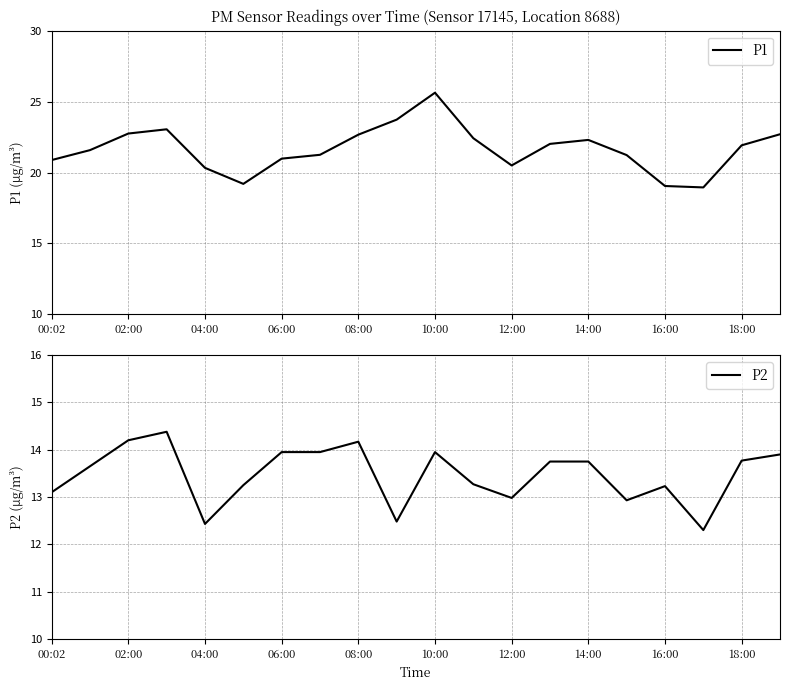

How many data points in P1 are less than 21?

7